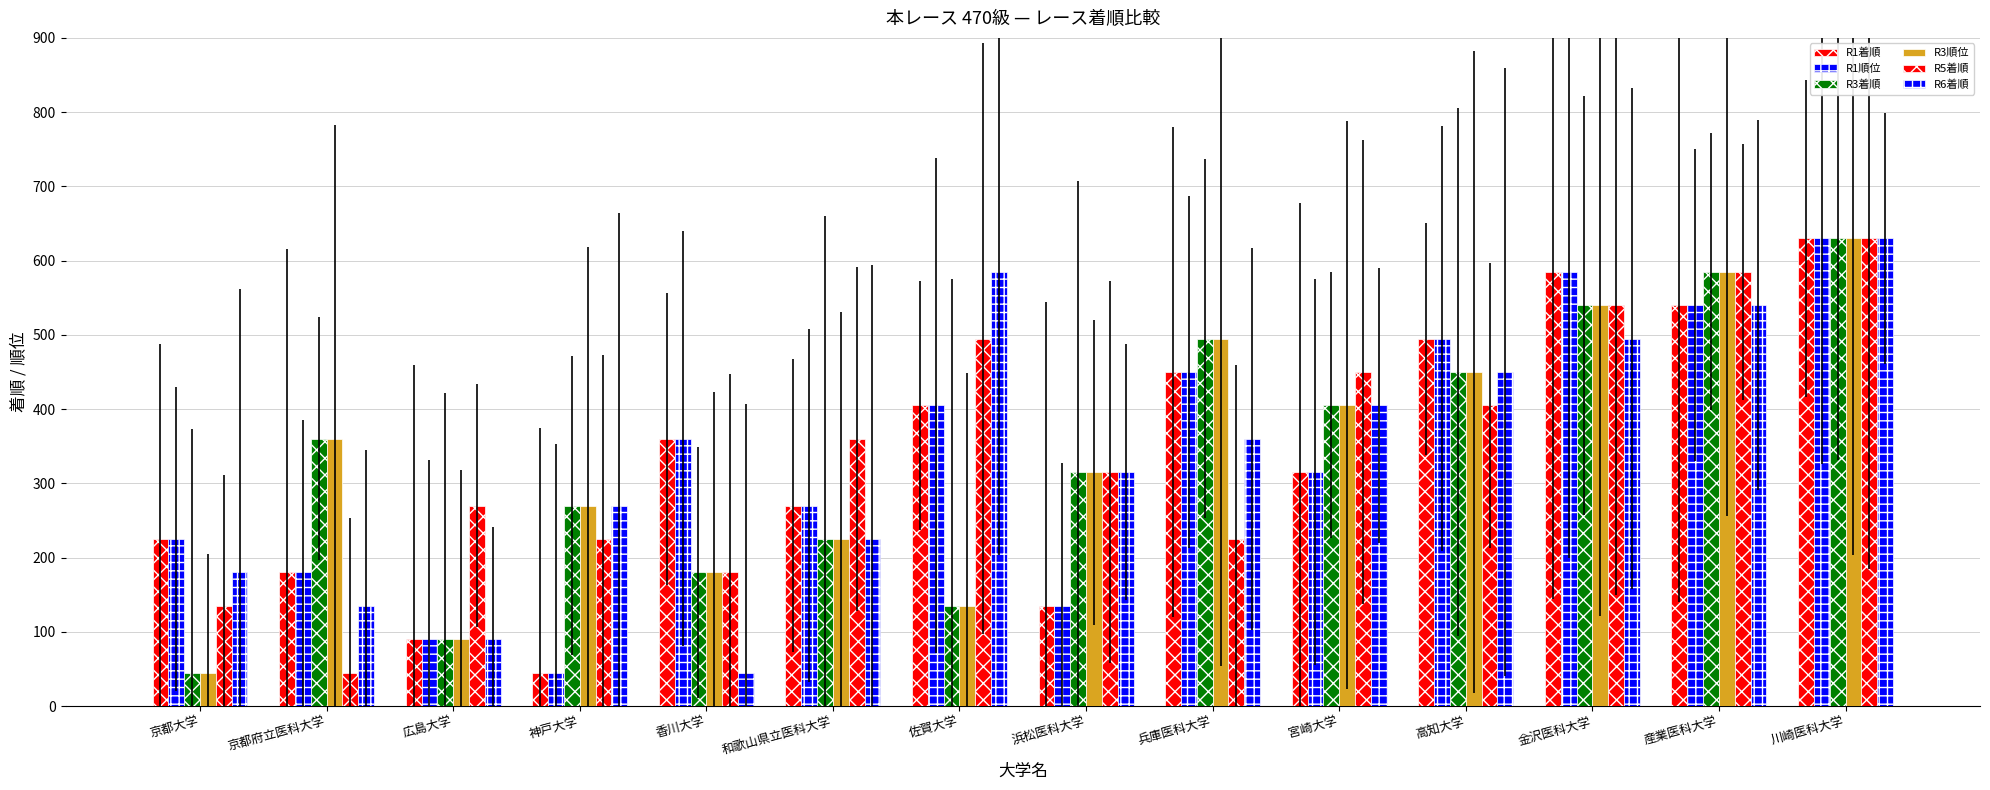

Where does the R6着順 series first go above 360?

佐賀大学